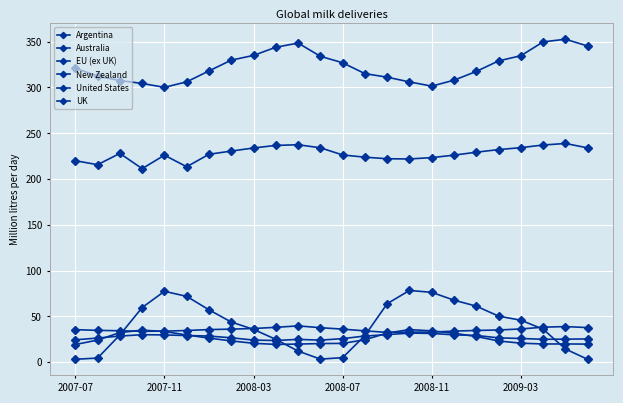

True or false: UK and Argentina cross at least once.

False